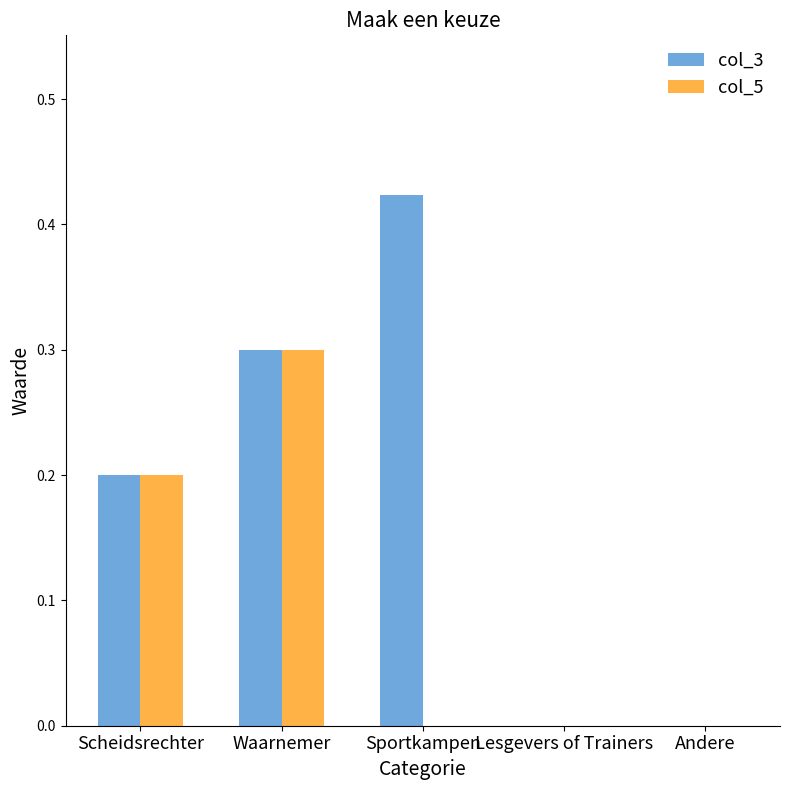

Which series changed the most between Scheidsrechter and Sportkampen?

col_3